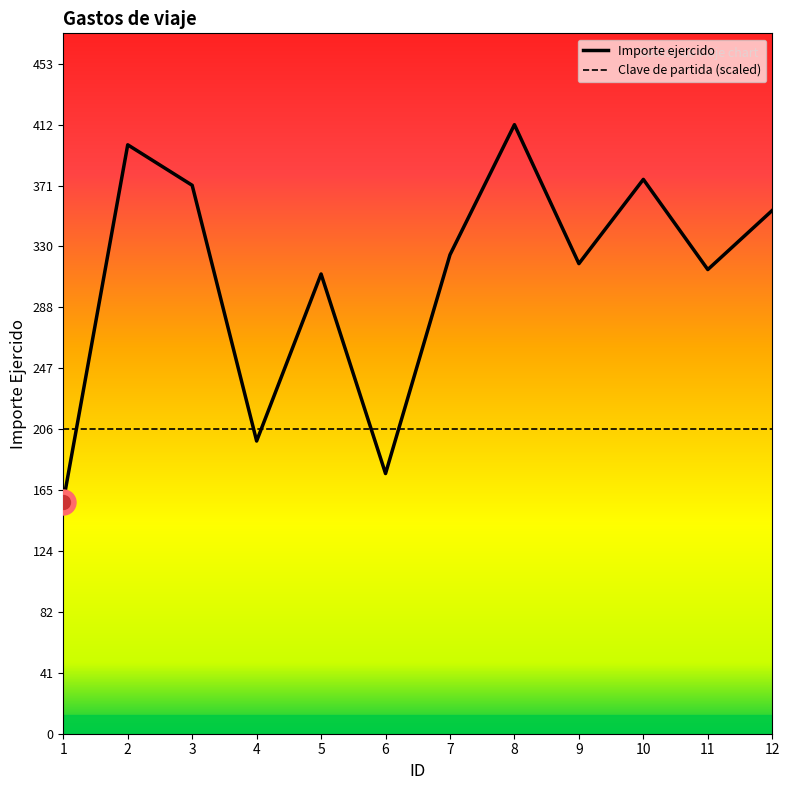

Does the chart display data point markers on the line(s)?

No